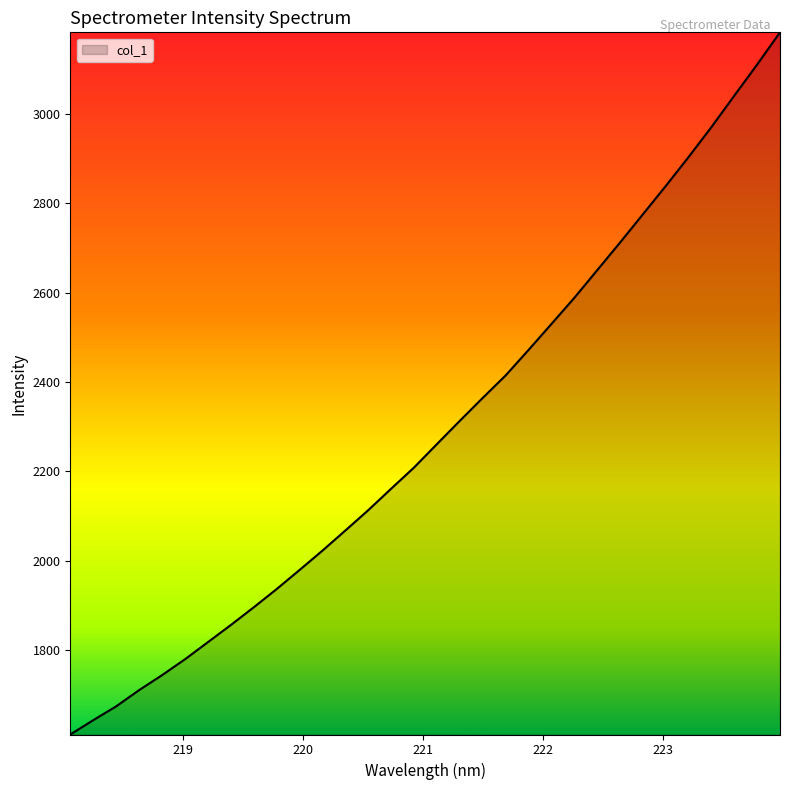

Reading left to right, what are all the values shown in this chart?

1611.9	1643.9	1674.8	1711.0	1744.4	1779.9	1818.2	1856.5	1896.1	1936.8	1979.5	2022.8	2067.8	2113.2	2161.2	2208.6	2261.0	2313.0	2364.3	2414.4	2471.3	2529.4	2587.8	2649.6	2711.5	2774.7	2838.1	2902.9	2969.9	3040.2	3109.8	3181.9